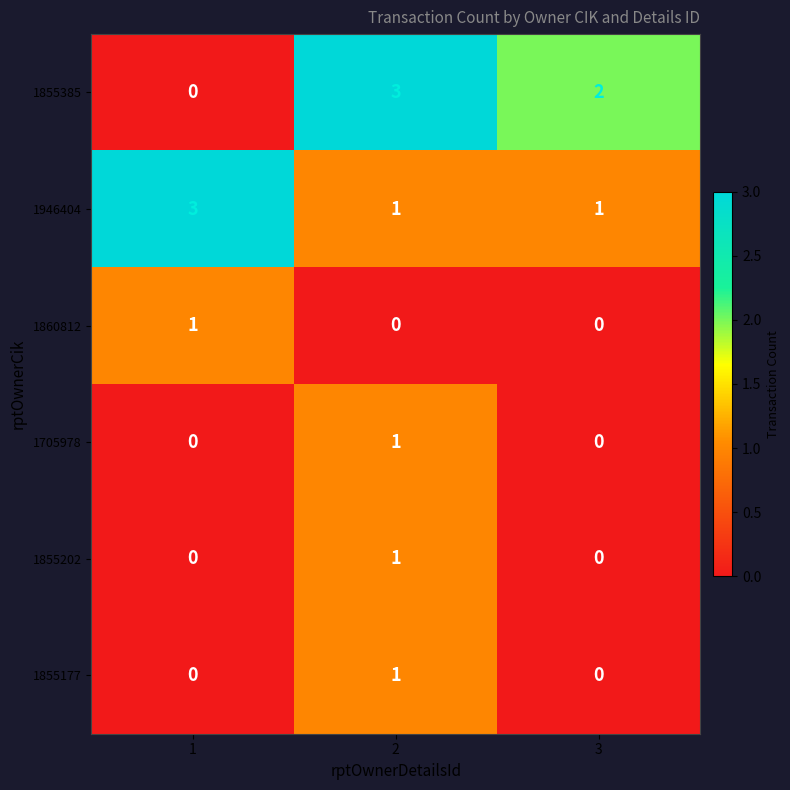

Is it true that 1946404 equals 2 at 1?

False